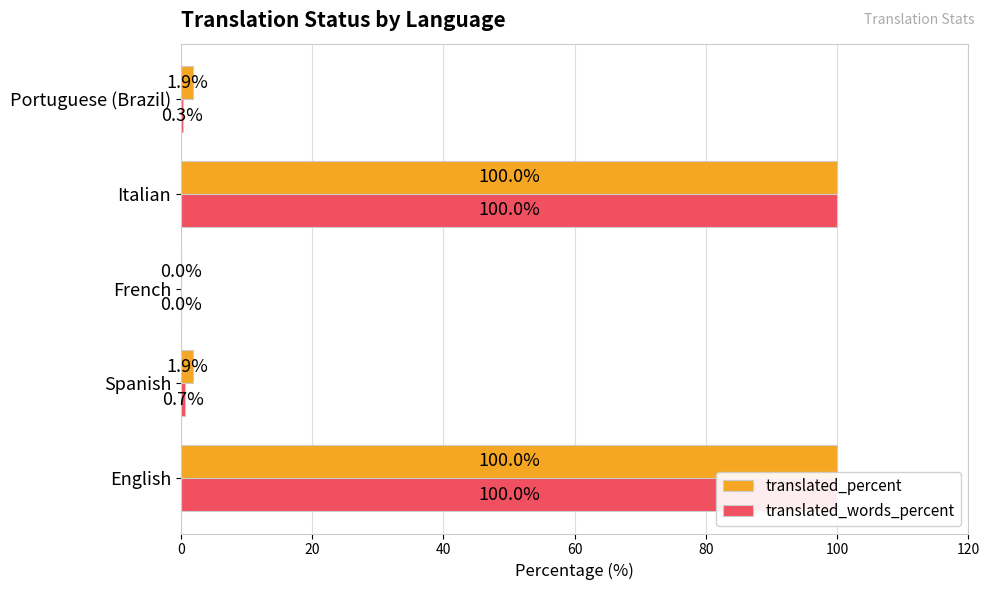

Which series changed the most between English and Spanish?

translated_words_percent